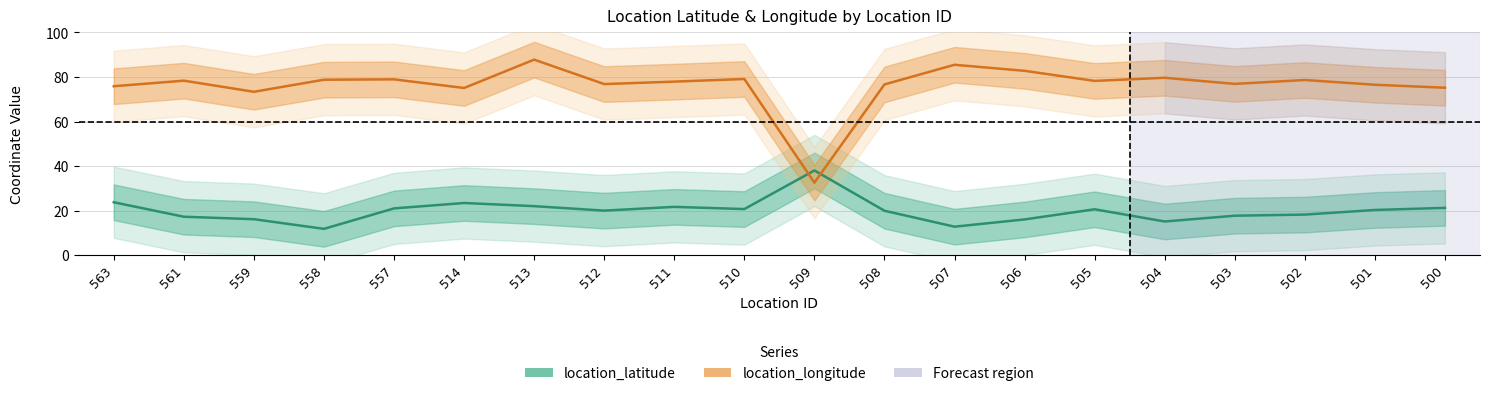

The location_longitude series shows 79.1 at 510. True or false?

True